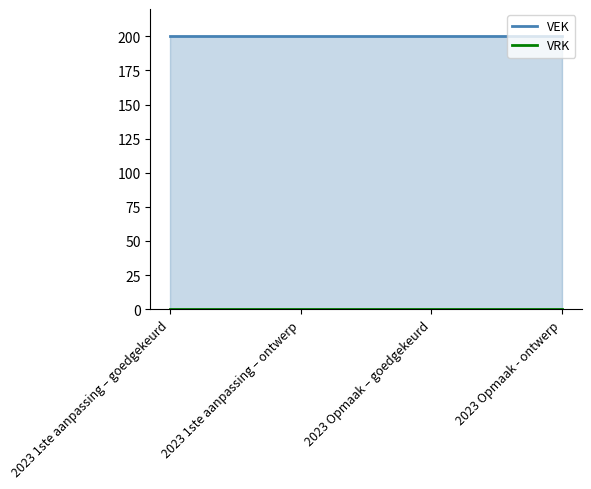

Rank the series by their average value, from highest to lowest.

VEK, VRK